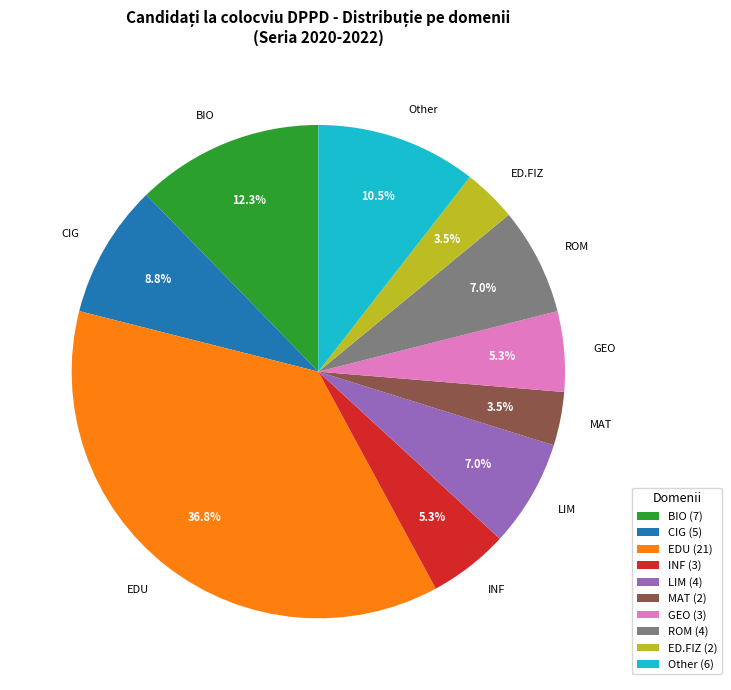

To the nearest percent, what is the difference between the largest and smallest slice percentages?

33%